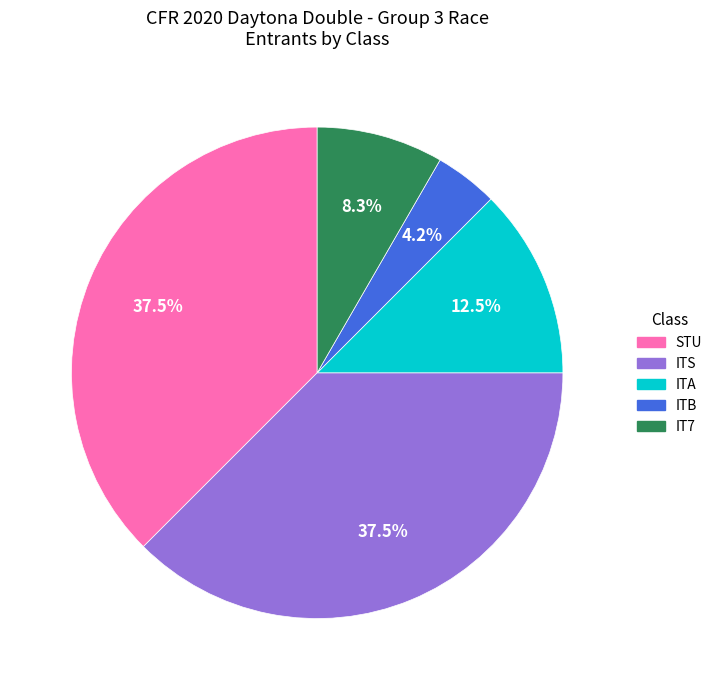

What portion of the pie excludes ITS?

62.5%